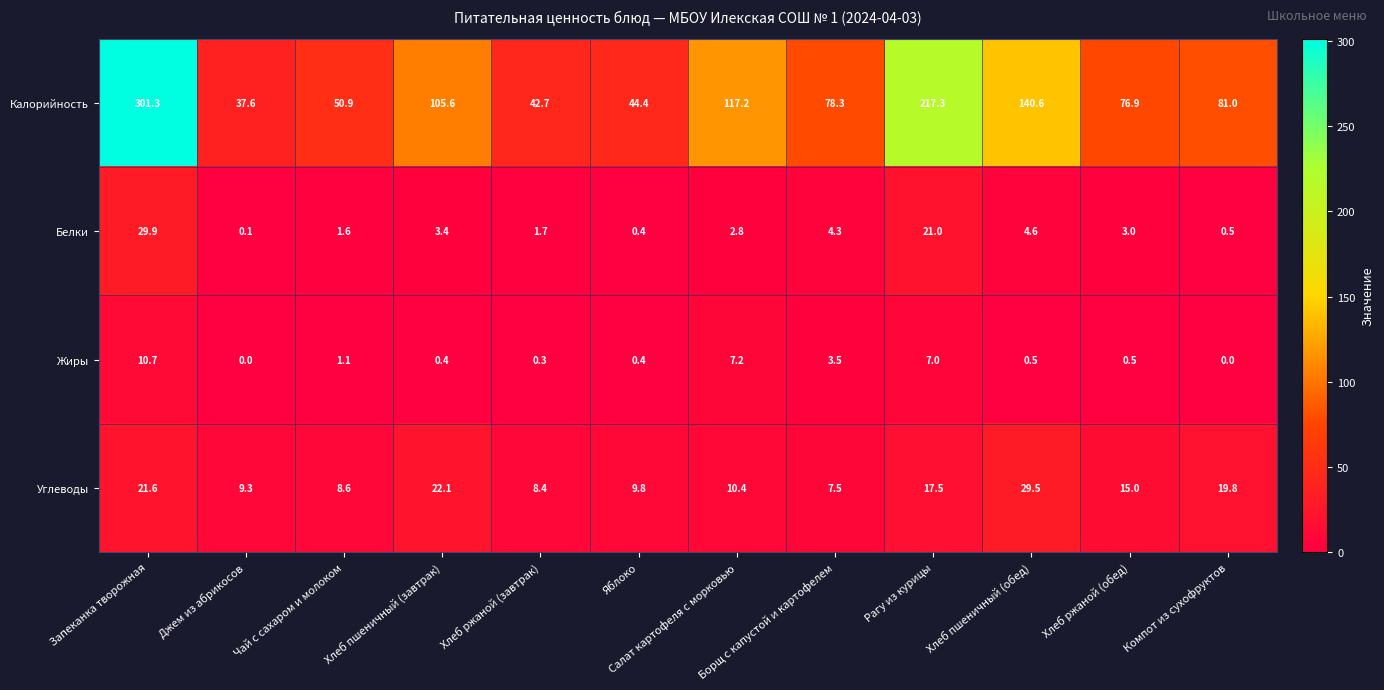

At which category is the sum across all series the highest?

Запеканка творожная